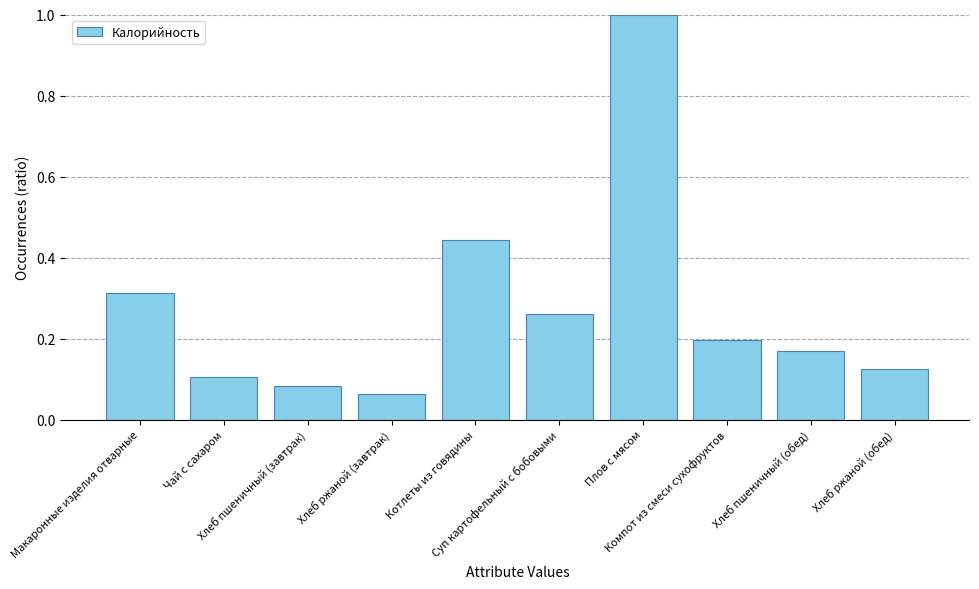

Where is the data nearest to the value 0?

Хлеб ржаной (завтрак)